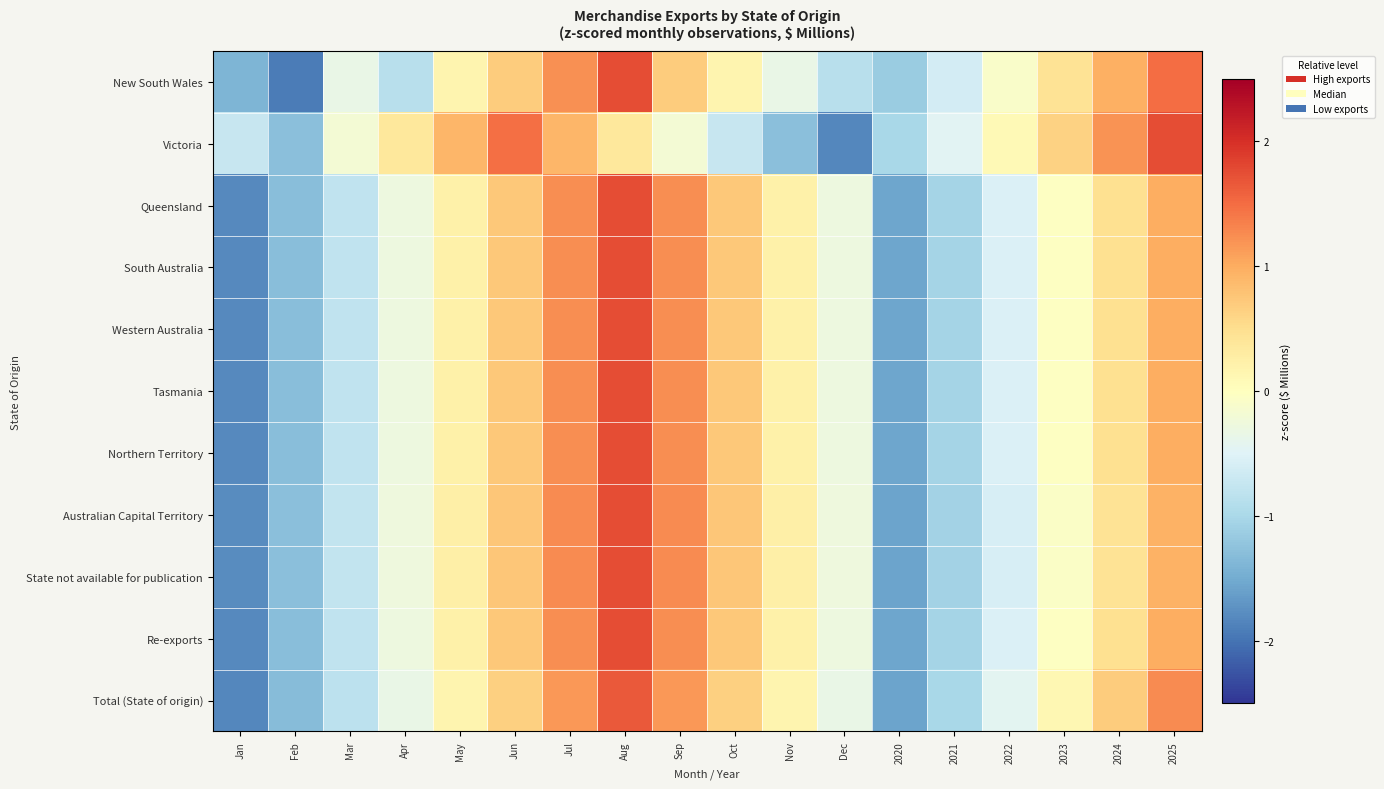

What is the smallest value displayed?

-1.9